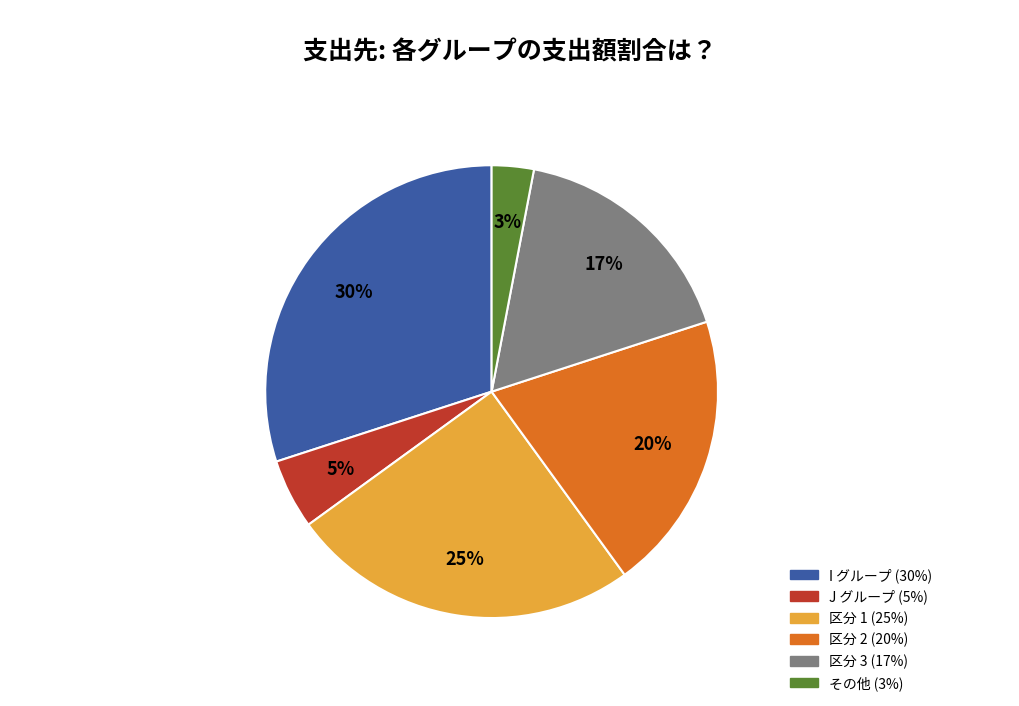

To the nearest percent, what is the difference between the largest and smallest slice percentages?

27%